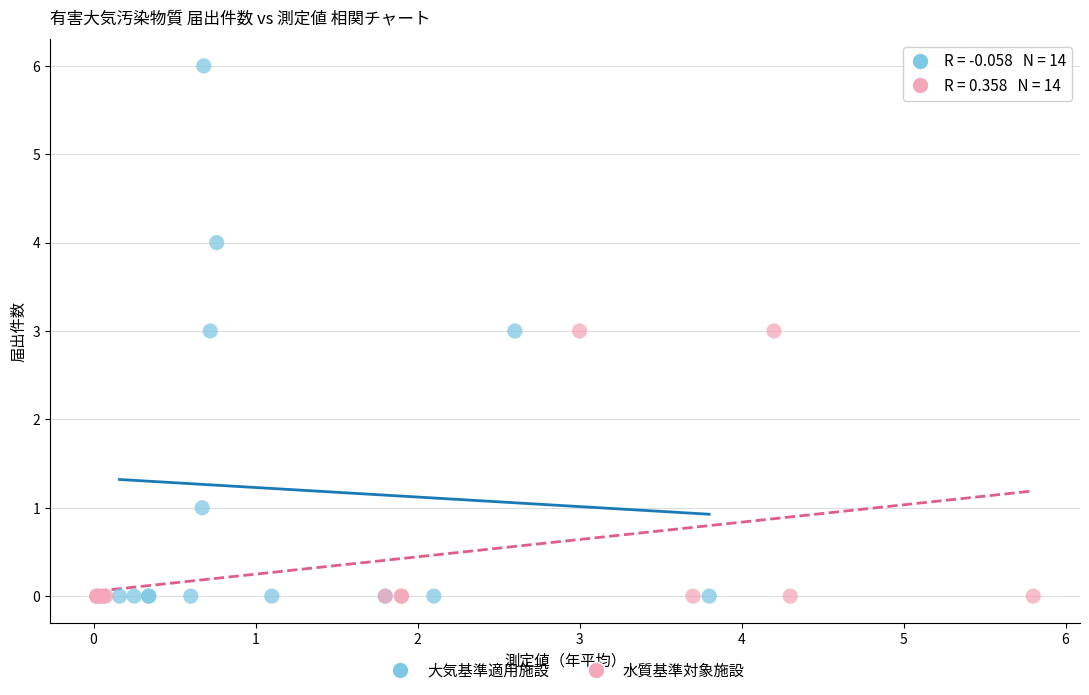

Which series reaches the maximum Y coordinate?

大気基準適用施設